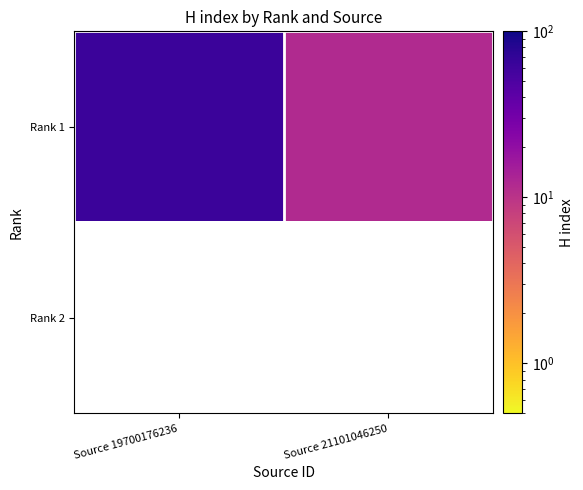

Between Source 19700176236 and Source 21101046250, which series saw the biggest shift?

Rank 1